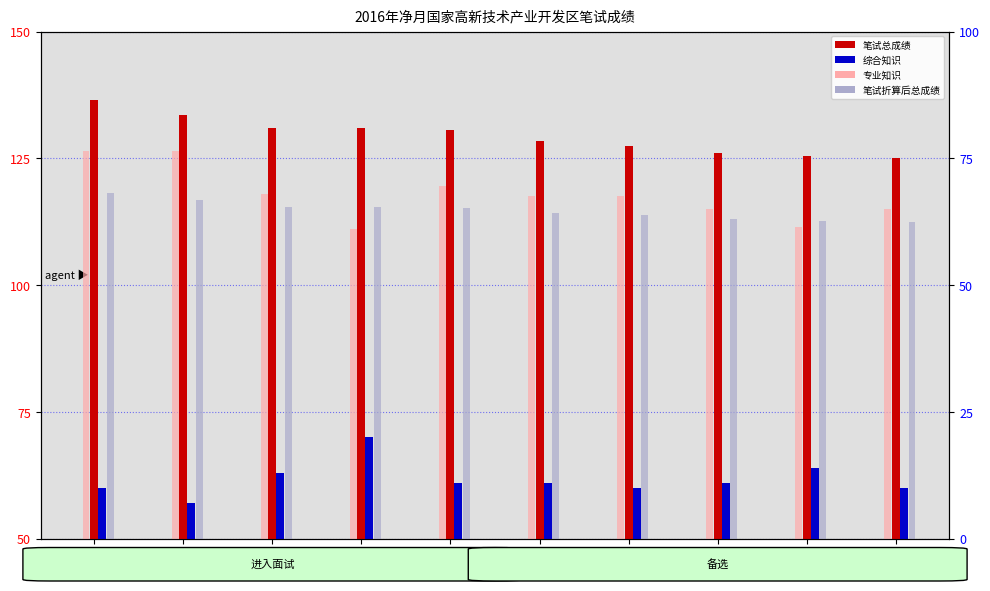

List the labels in order of 综合知识 value, smallest first.

王境, 姜皓, 王飞, 孙佳宁, 董英杰, 李哲, 王天祺, 王超, 王卓, 李翊菲